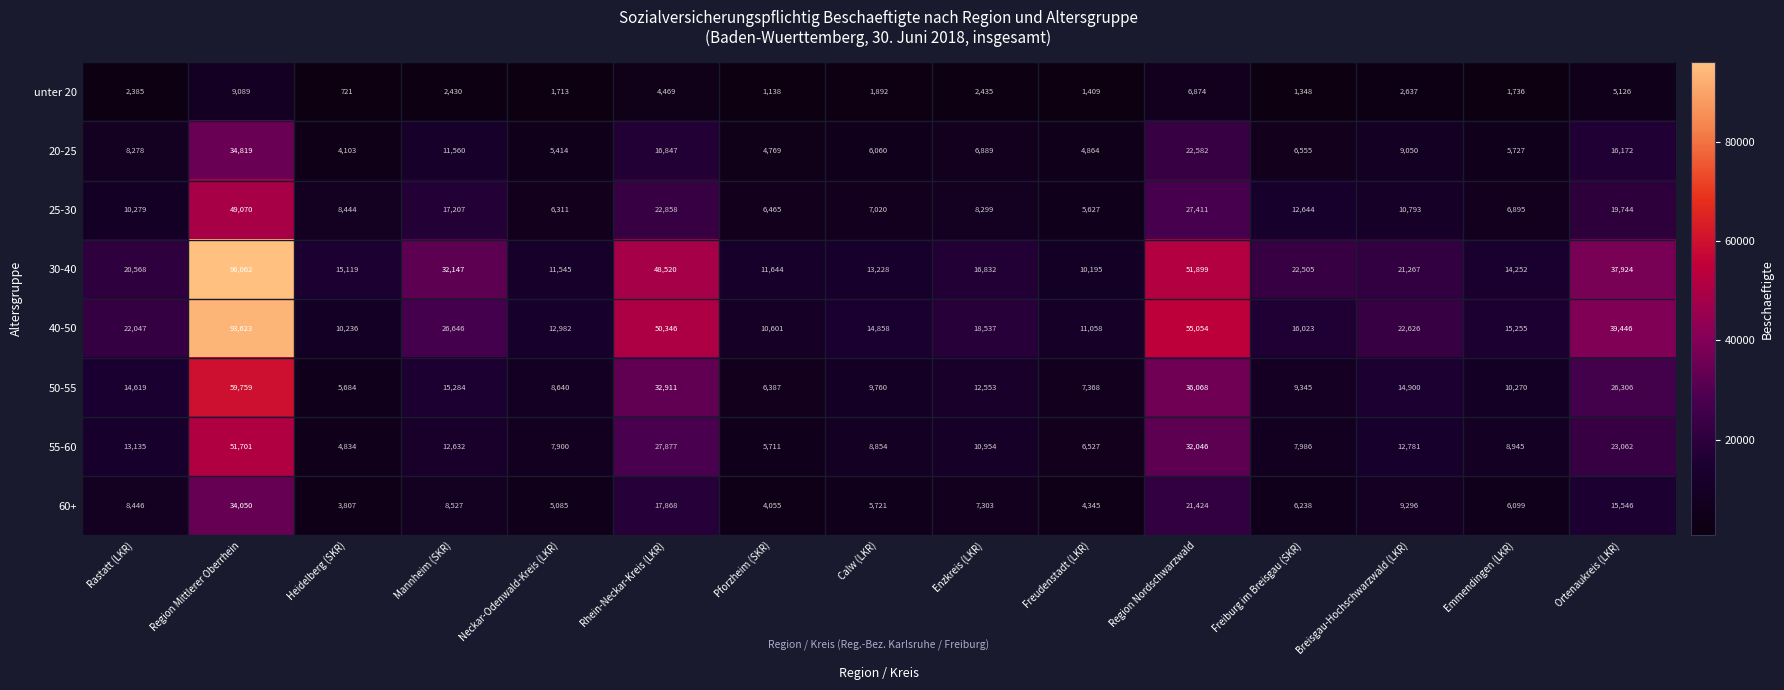

The unter 20 series shows 1188 at Neckar-Odenwald-Kreis (LKR). True or false?

False